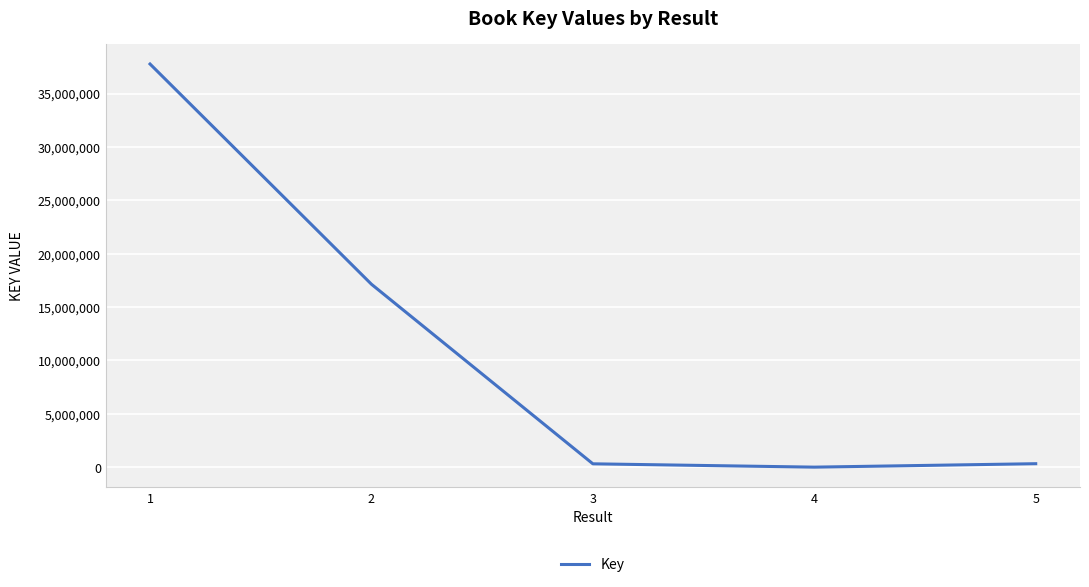

True or false: the data shows 17137637 at 2.

True